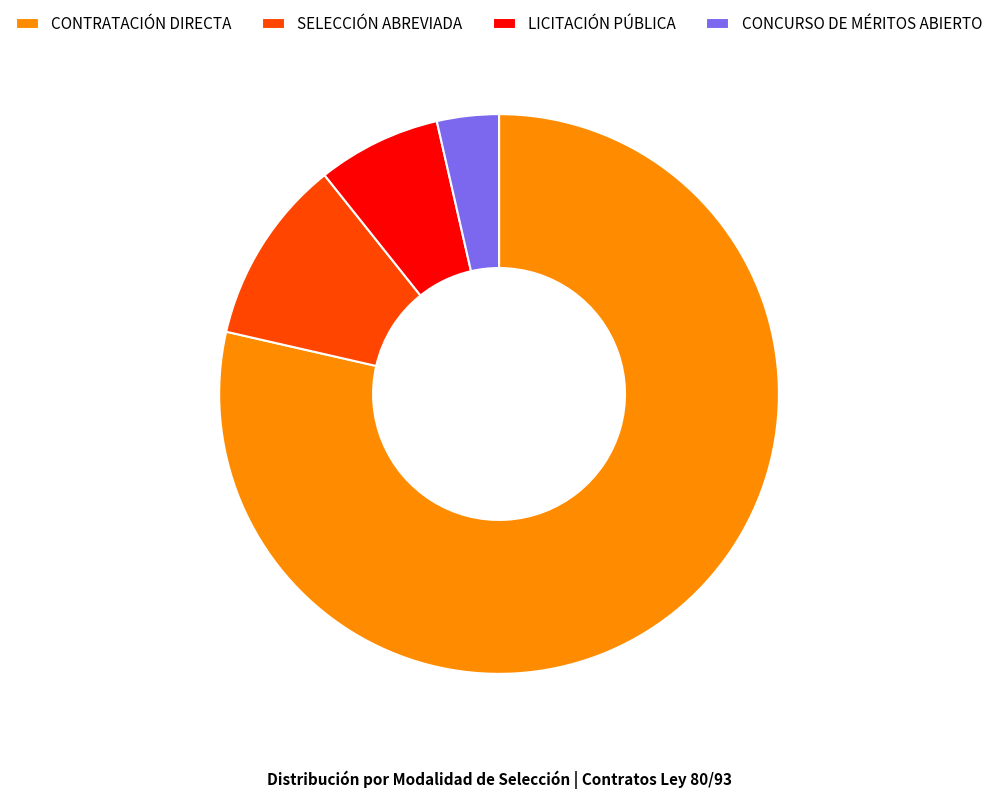

Between CONCURSO DE MÉRITOS ABIERTO and CONTRATACIÓN DIRECTA, which is larger?

CONTRATACIÓN DIRECTA